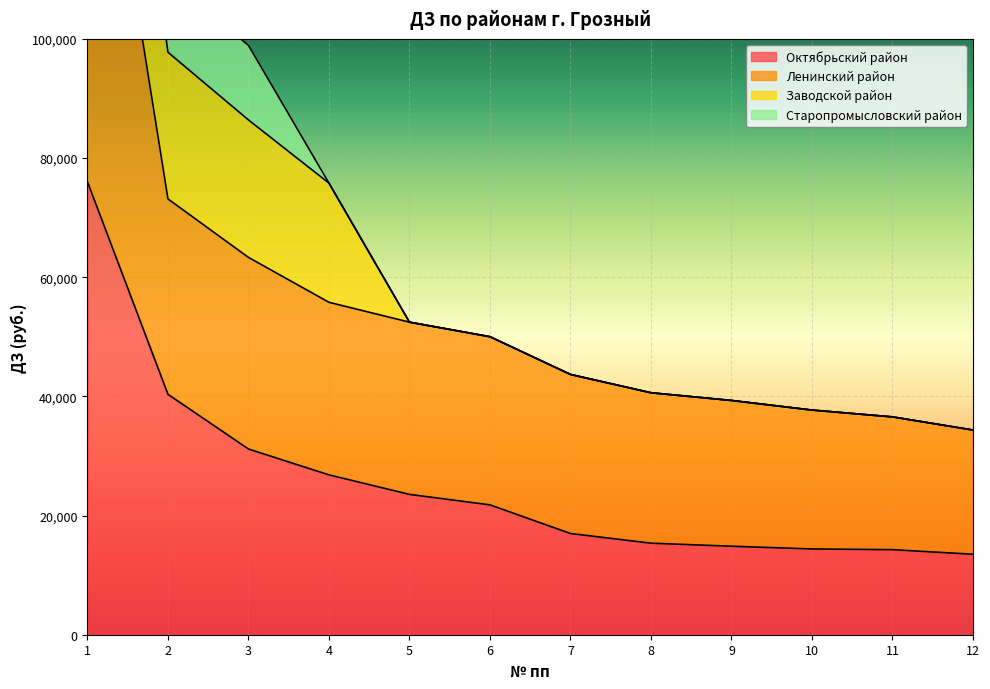

The Ленинский район series shows 34353.0 at 12. True or false?

True